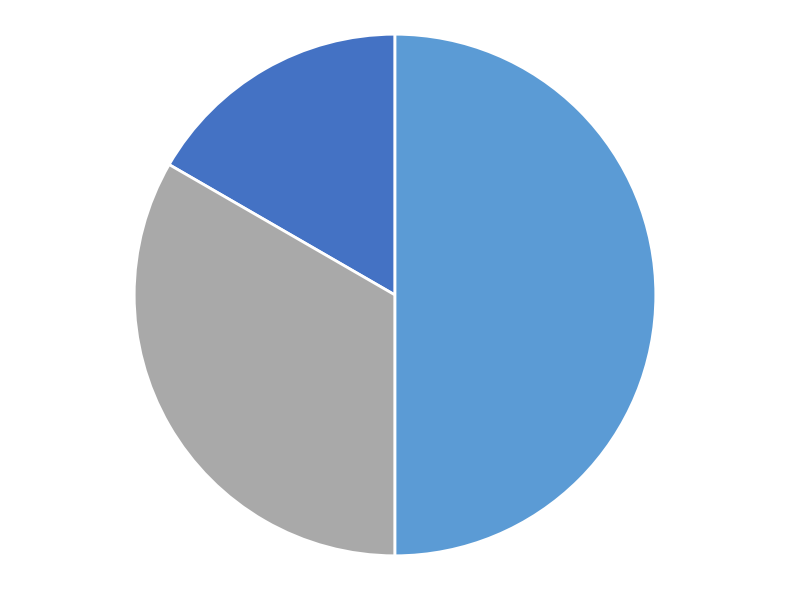

Rank the categories by value from highest to lowest.

smnpModules, smnpProxys, smmpDomains